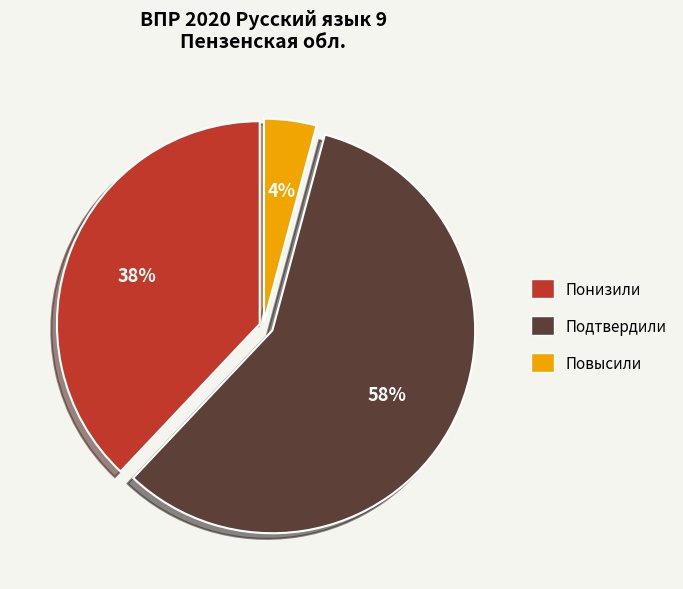

What is the ratio of the value at Повысили to the value at Понизили?

0.1